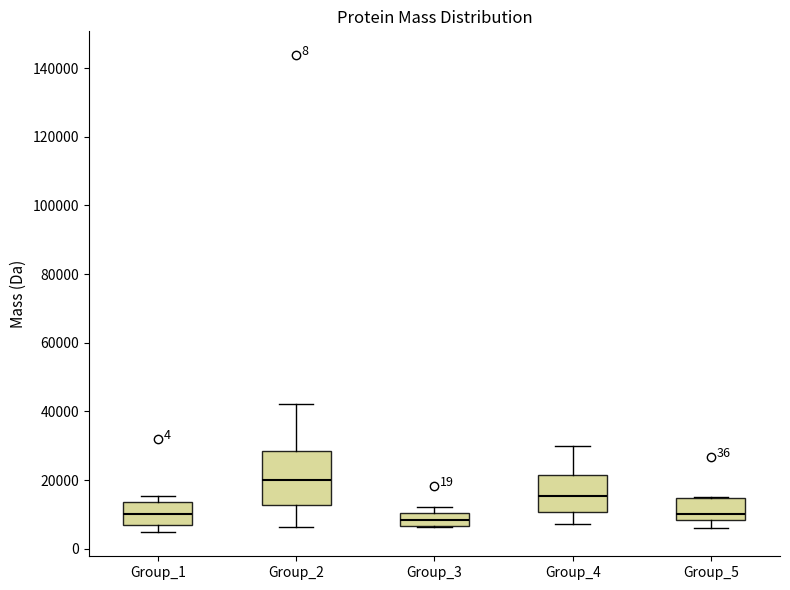

Comparing the boxes themselves (not the whiskers), which one is the tallest?

Group_2